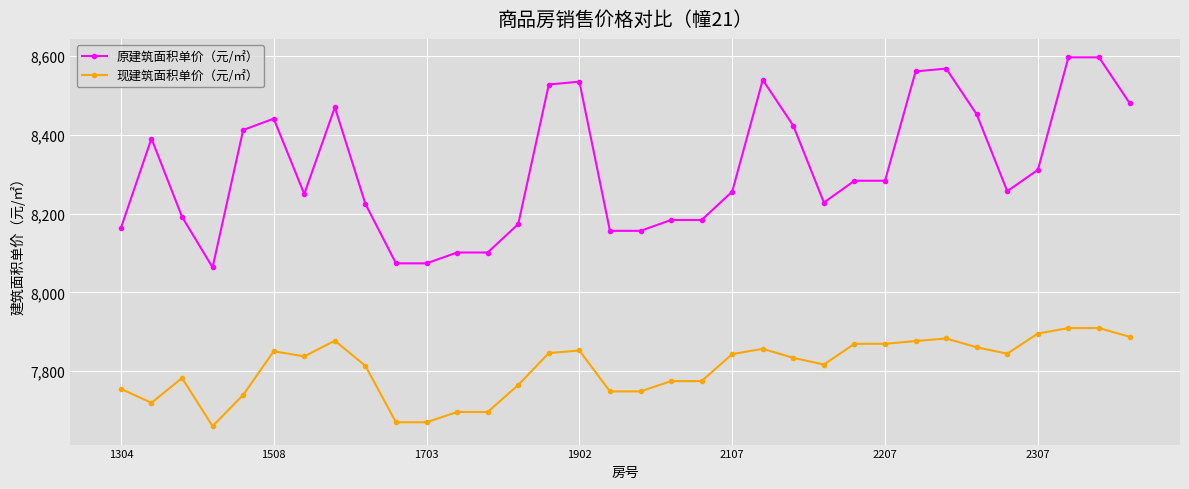

List the series in order of their peak value, lowest first.

现建筑面积单价（元/㎡）, 原建筑面积单价（元/㎡）